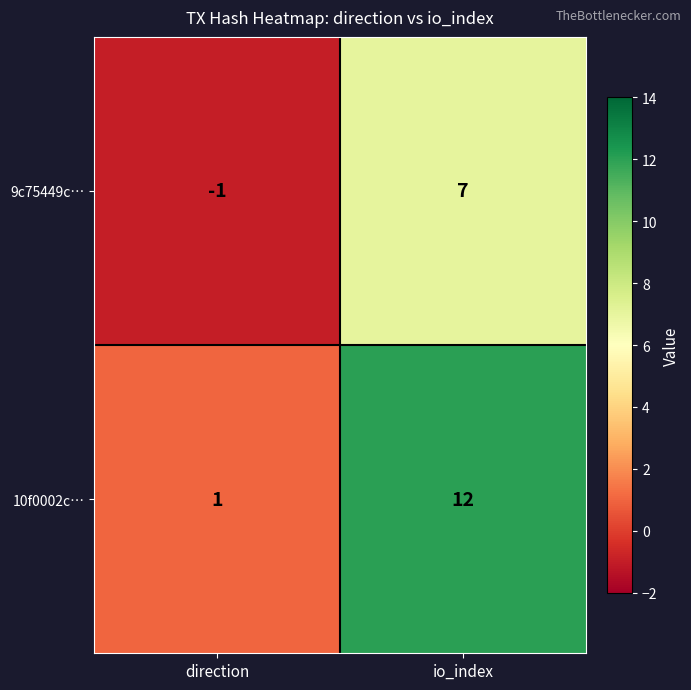

The value of 9c75449c… at io_index is 7. True or false?

True